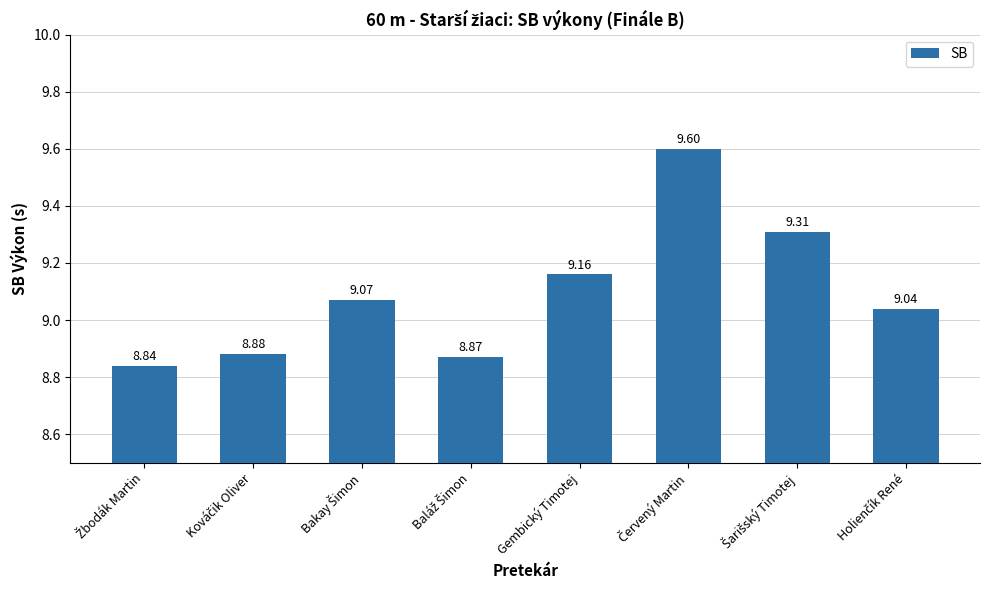

What is the maximum value shown in the chart?

9.6